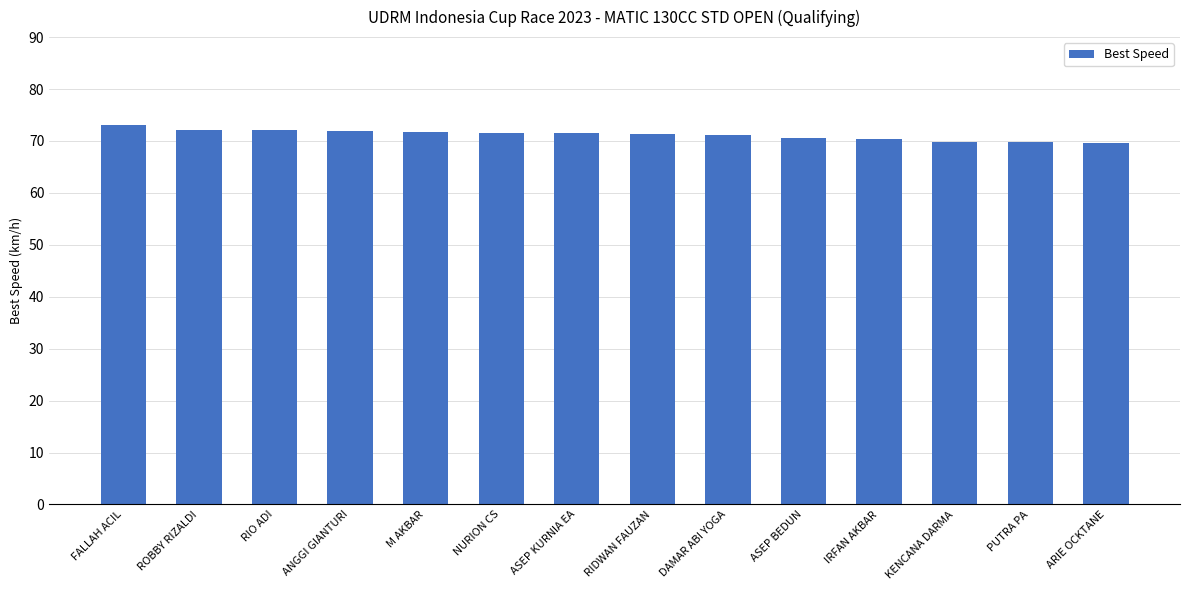

Is it true that the value at NURION CS is 19.0?

False